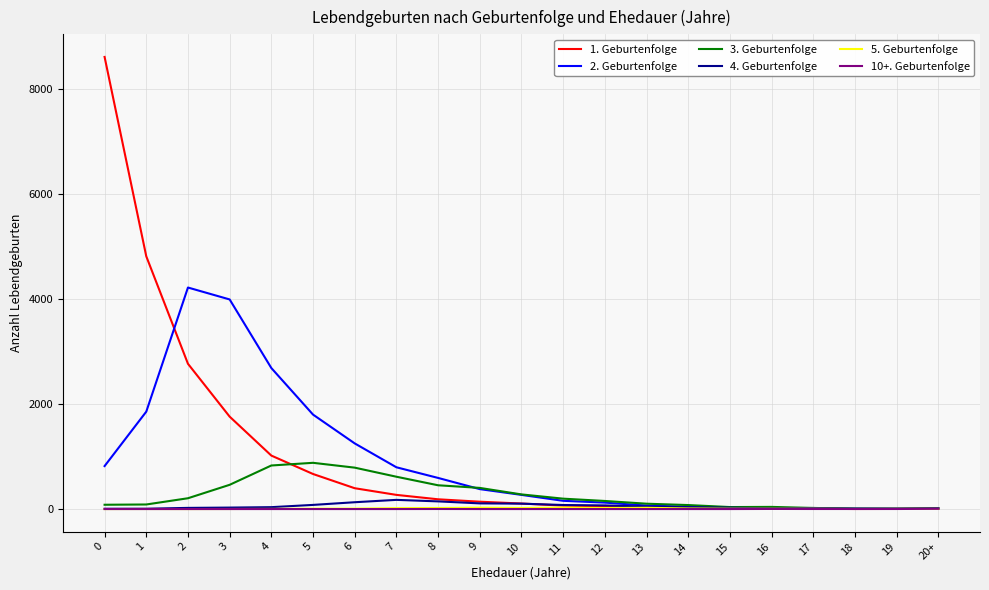

What is the greatest value displayed?

8615